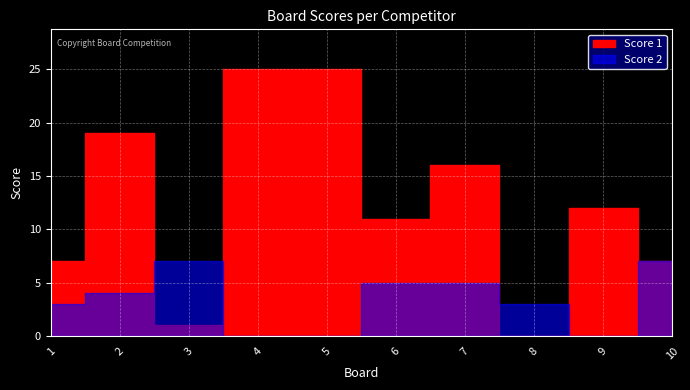

Count the Score 2 values in the range 0 to 5.

8